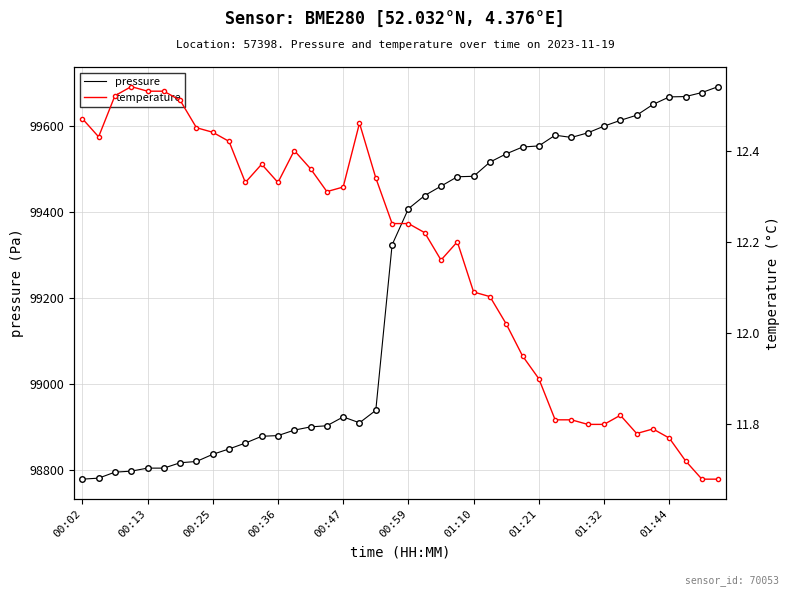

What position from the left is 26?

27